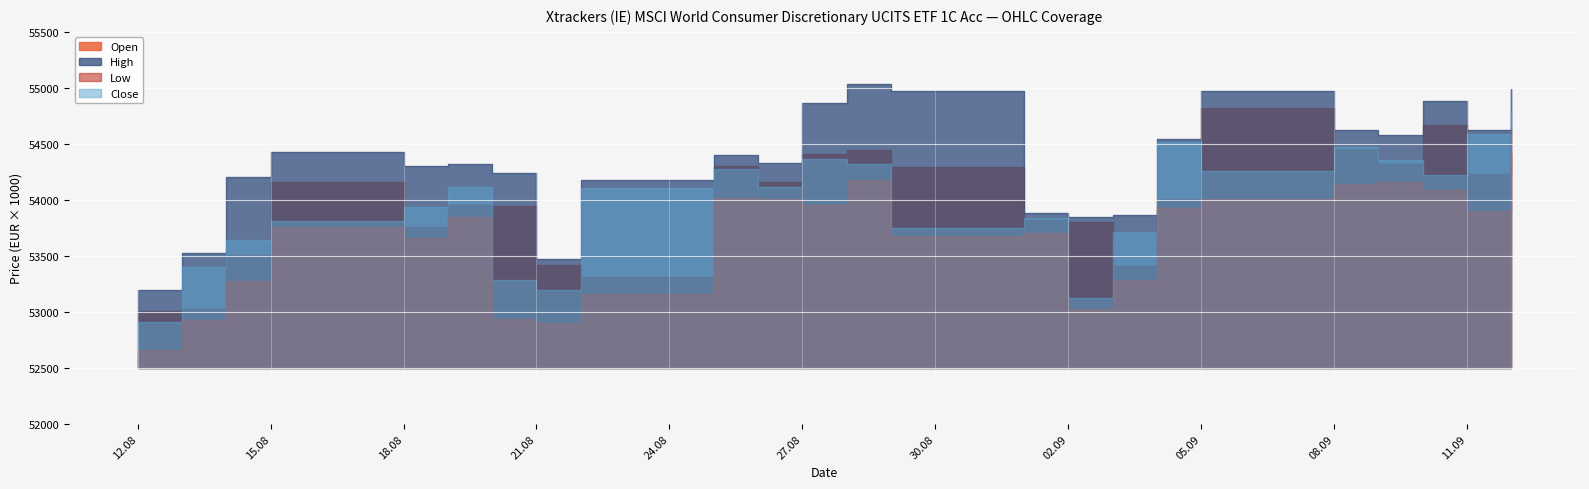

What is the sum of all High values?

1304261